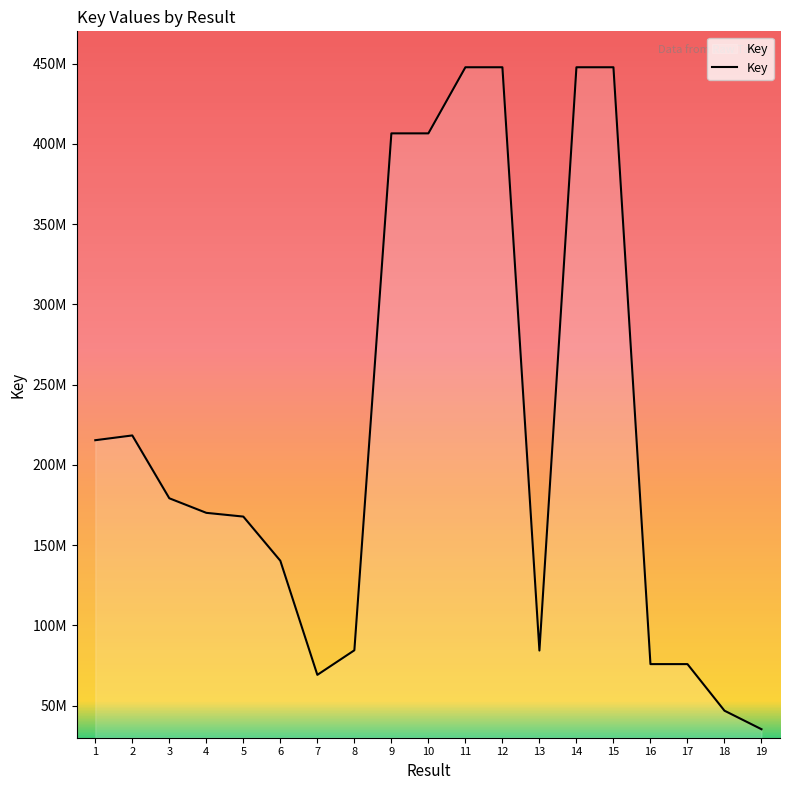

What is the smallest value displayed?

35277745